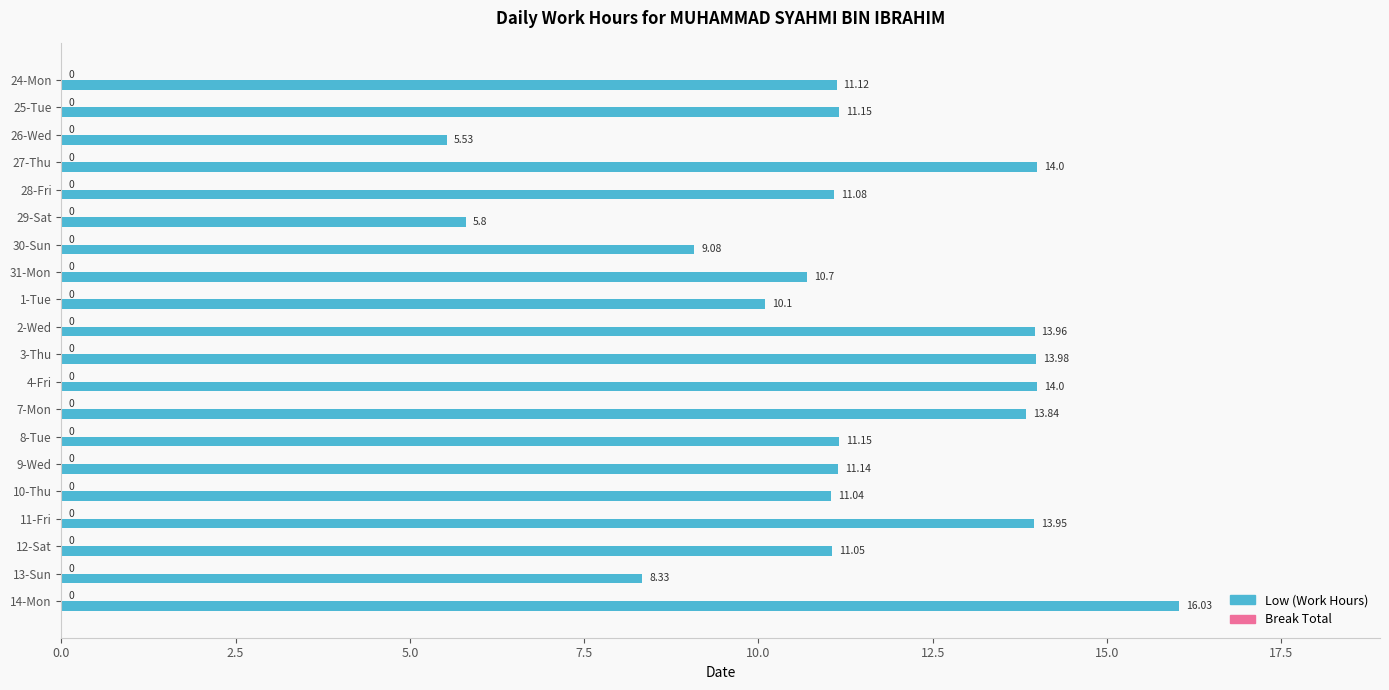

What is the sum of all values?

227.0